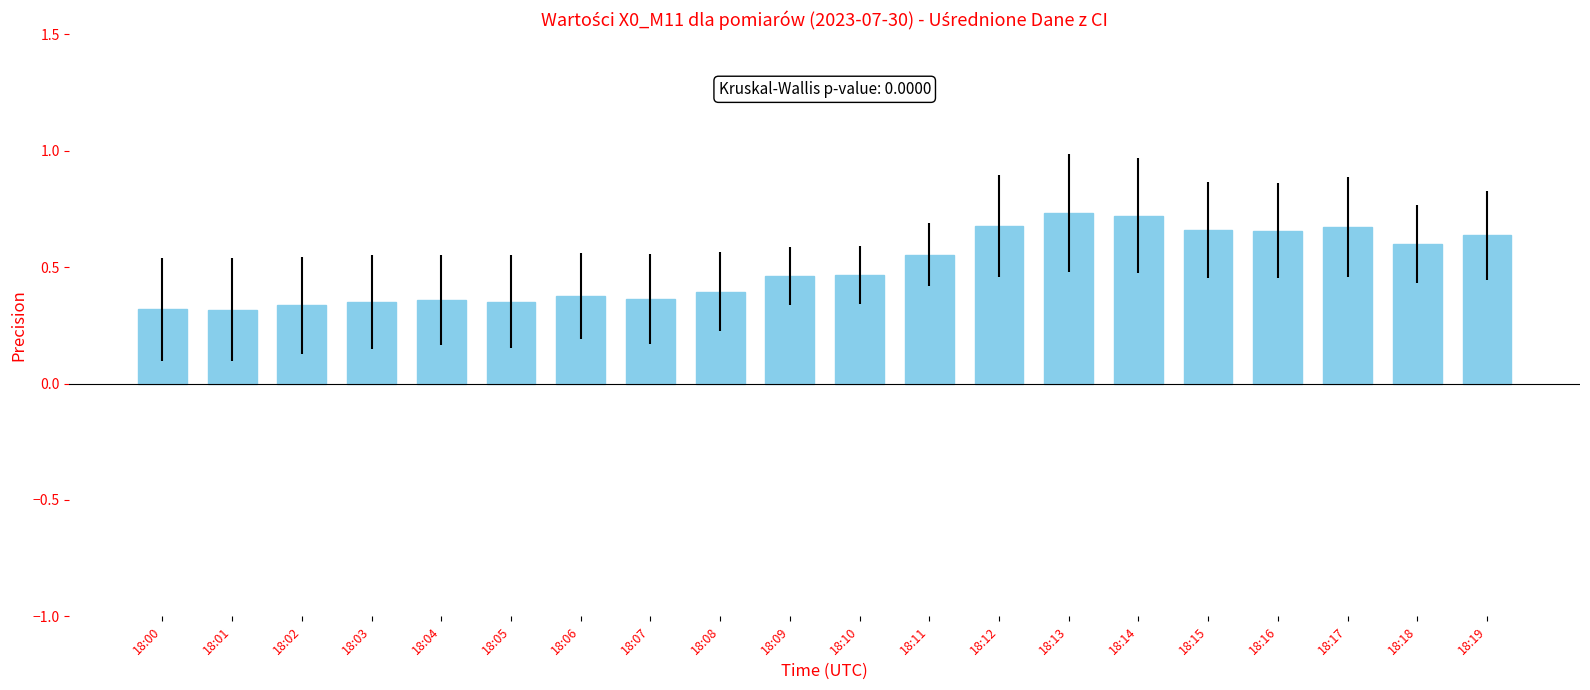

What is the sum of all values?

10.0